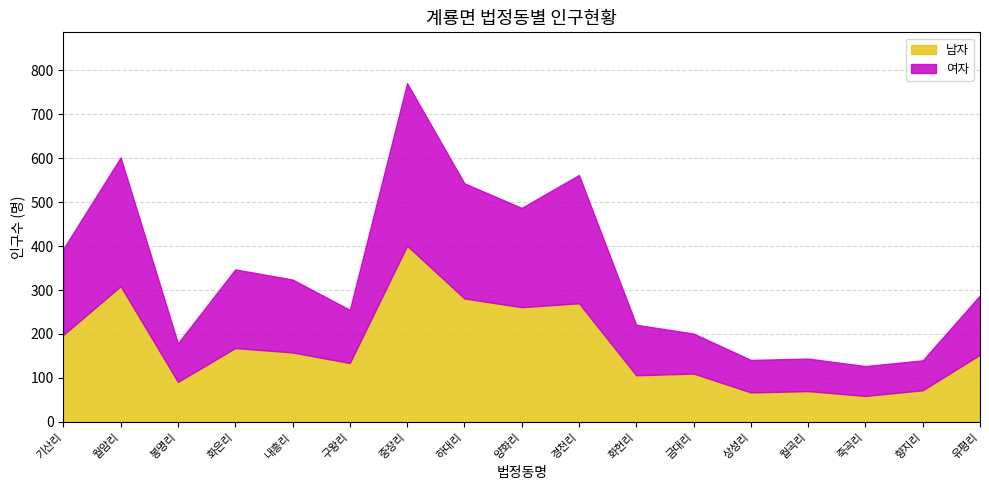

What is the greatest value displayed?

401